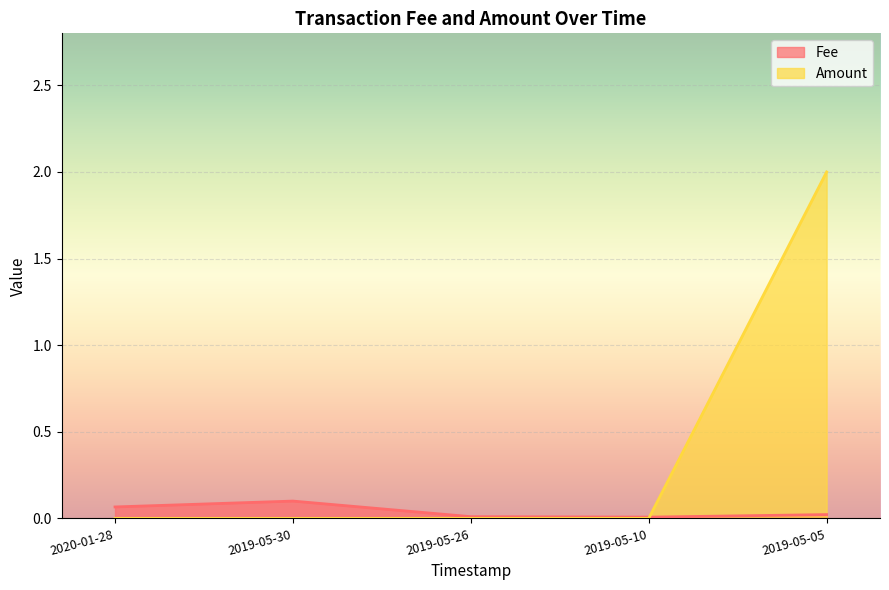

Between 2019-05-05 and 2019-05-30, which is larger?

2019-05-30